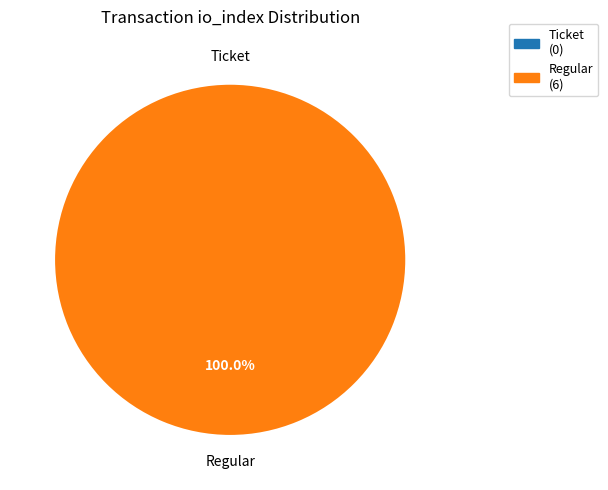

Is there a majority slice in this chart?

Yes